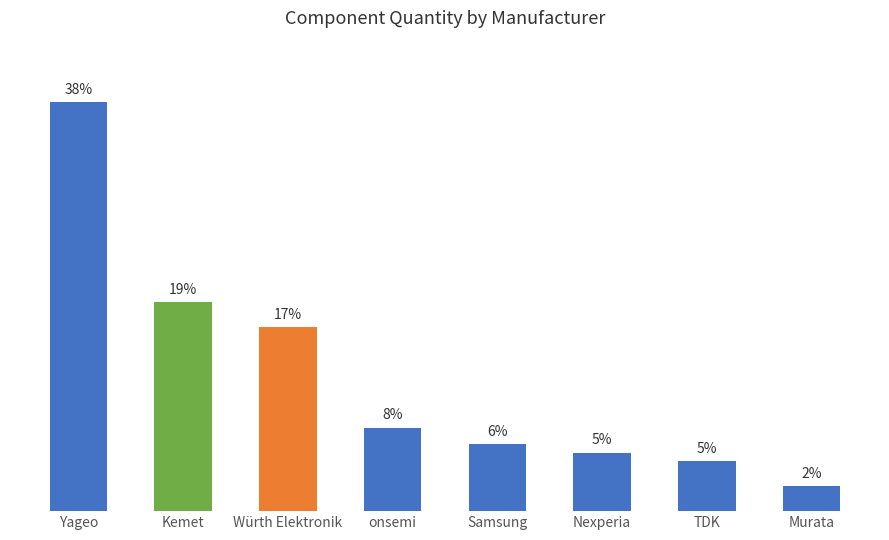

What is the difference between the values at TDK and Nexperia?

0.8